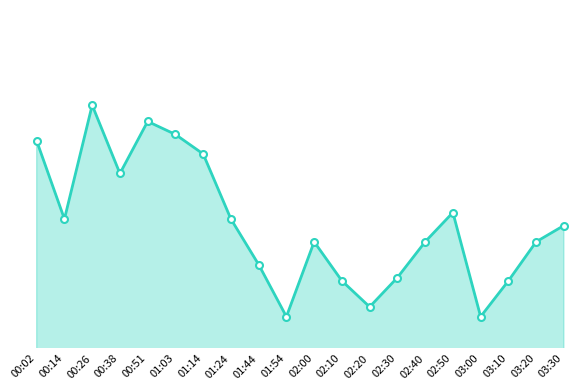

Does the chart have visible grid lines?

No